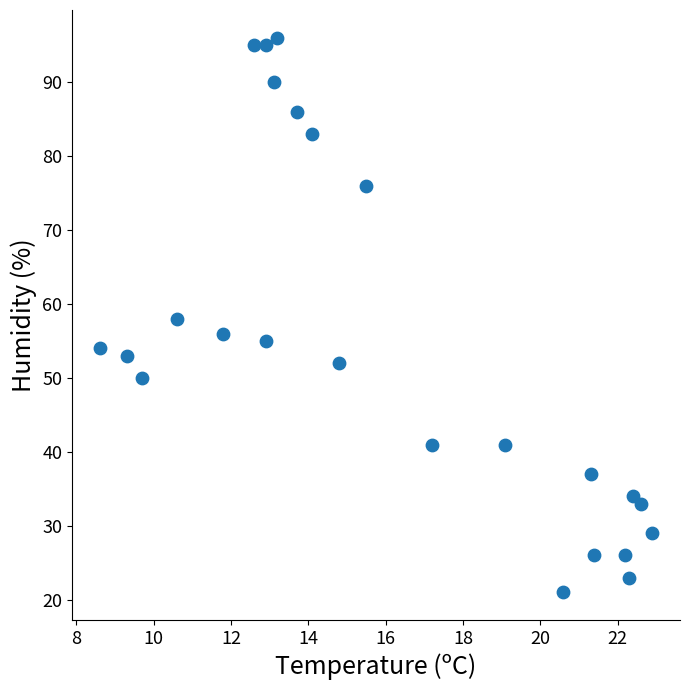

What is the range of Y values (max minus min)?

75